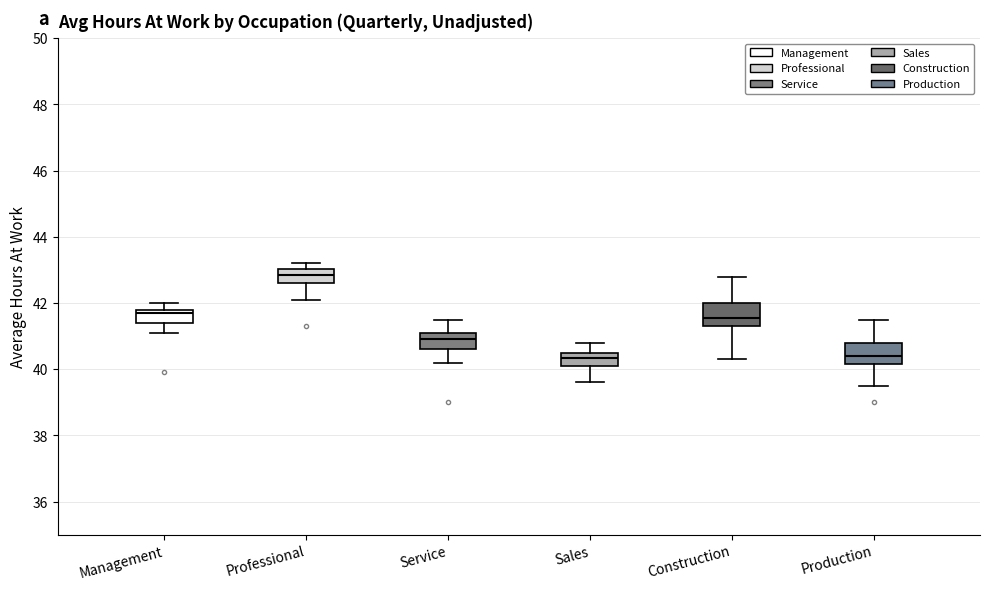

Reading left to right, transcribe this box plot: for each box, give where its median line is, the range the box spans, and where its two whiskers end, as read against the y-axis. The values are not printed on the chart, so give them approximately, as read against the axis.

Management: median 41.8 (just below the box's upper edge), box 41.4 to 41.8, whiskers 41.2 to 42.0
Professional: median 42.8, box 42.6 to 43.0, whiskers 42.2 to 43.2
Service: median 41.0, box 40.6 to 41.2, whiskers 40.2 to 41.6
Sales: median 40.4, box 40.2 to 40.6, whiskers 39.6 to 40.8
Construction: median 41.6, box 41.4 to 42.0, whiskers 40.4 to 42.8
Production: median 40.4, box 40.2 to 40.8, whiskers 39.6 to 41.6